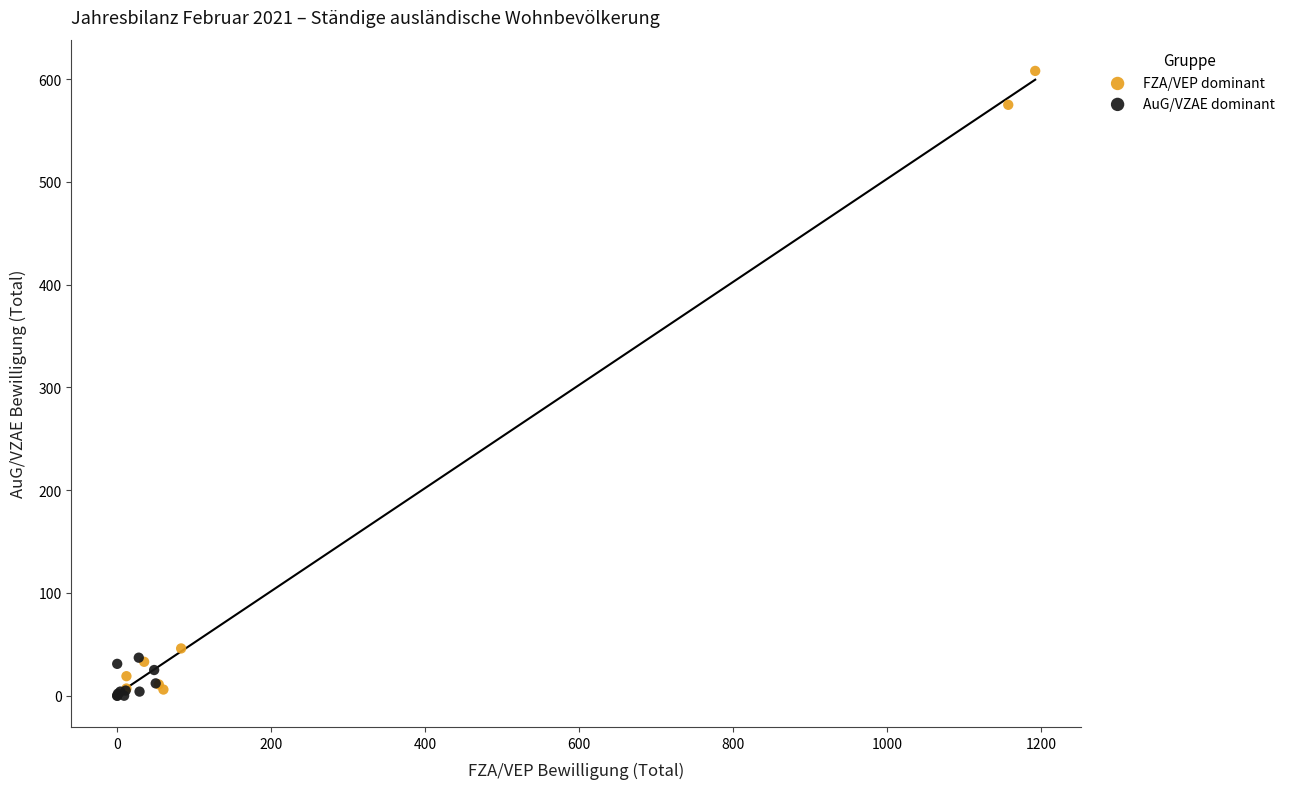

Which series contains the highest Y value?

FZA/VEP dominant